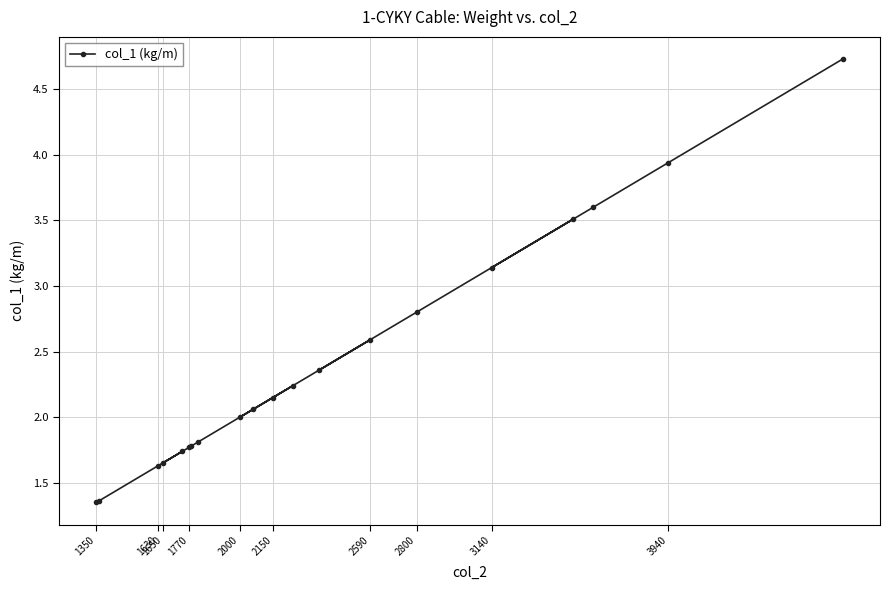

What is the greatest value displayed?

4.7